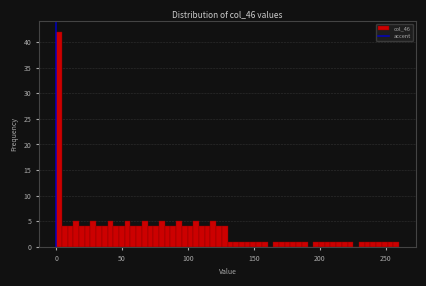

Read against the x-axis, roughly where is the centre of the tallest bar?

0